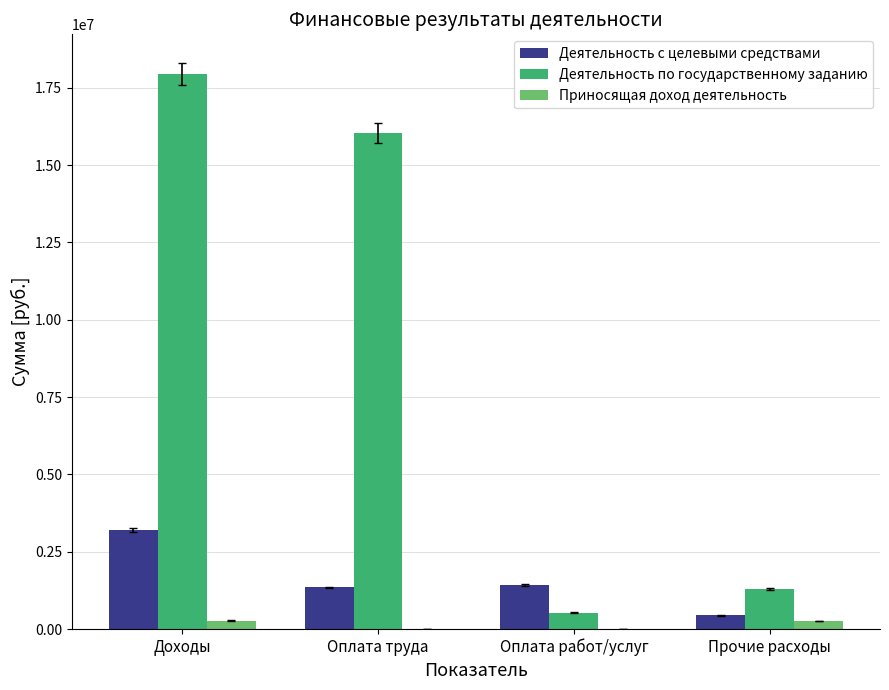

Between Оплата труда and Оплата работ/услуг, which series saw the biggest shift?

Деятельность по государственному заданию